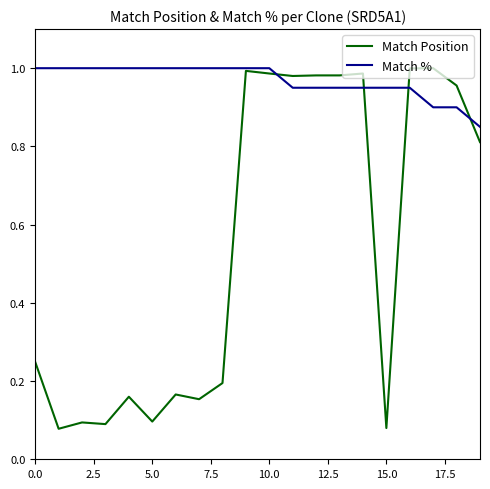

Rank the series by their average value, from highest to lowest.

Match %, Match Position